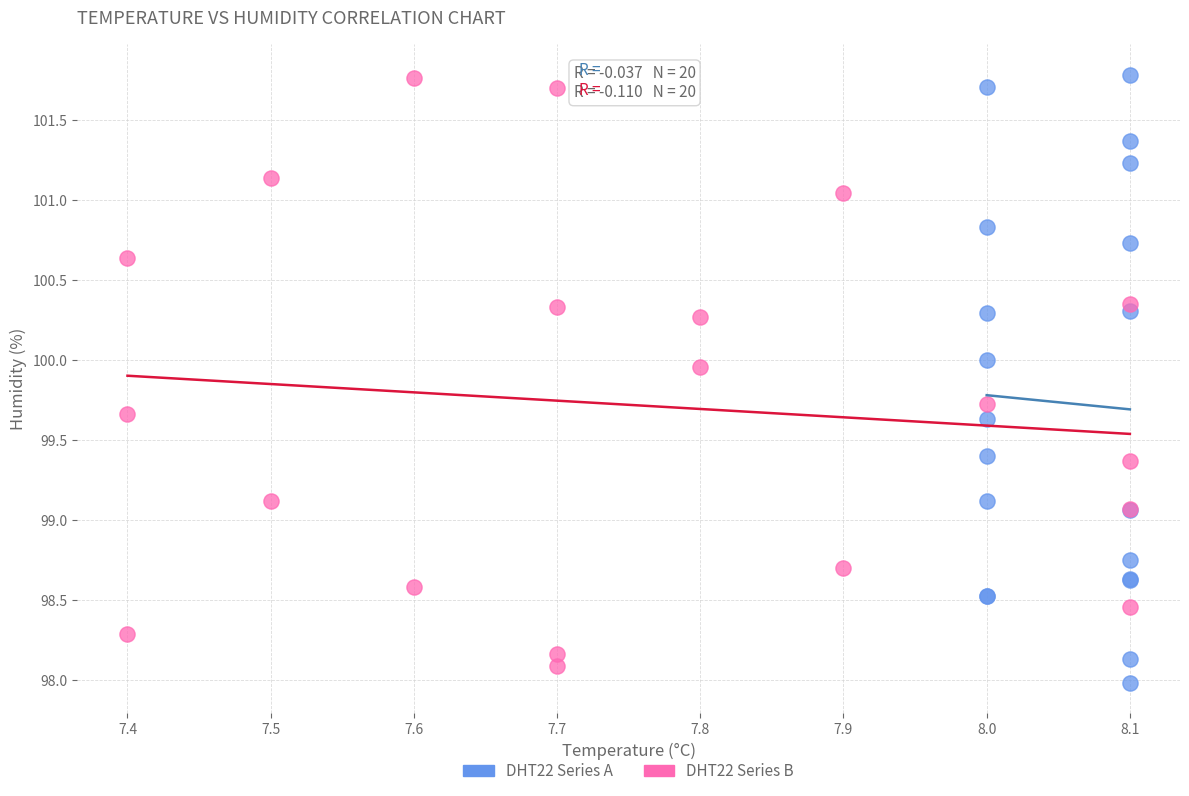

What are all the series names shown in the legend?

DHT22 Series A, DHT22 Series B